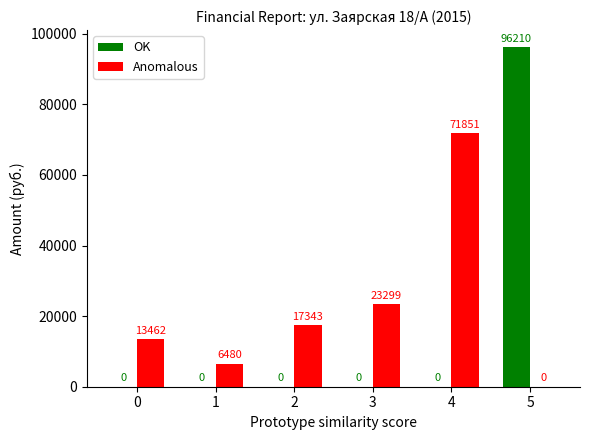

How many groups of bars are there?

6